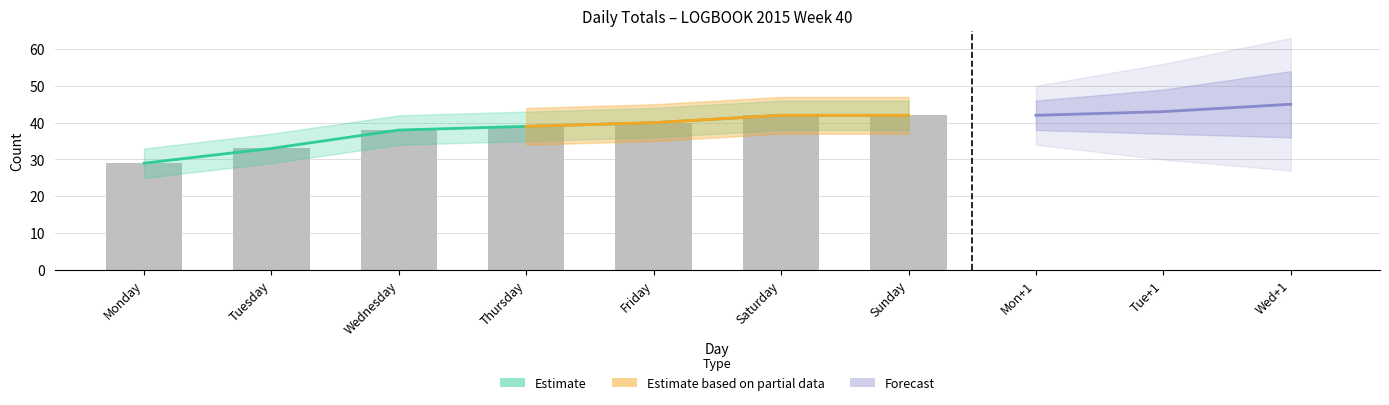

Are the bars horizontal?

No